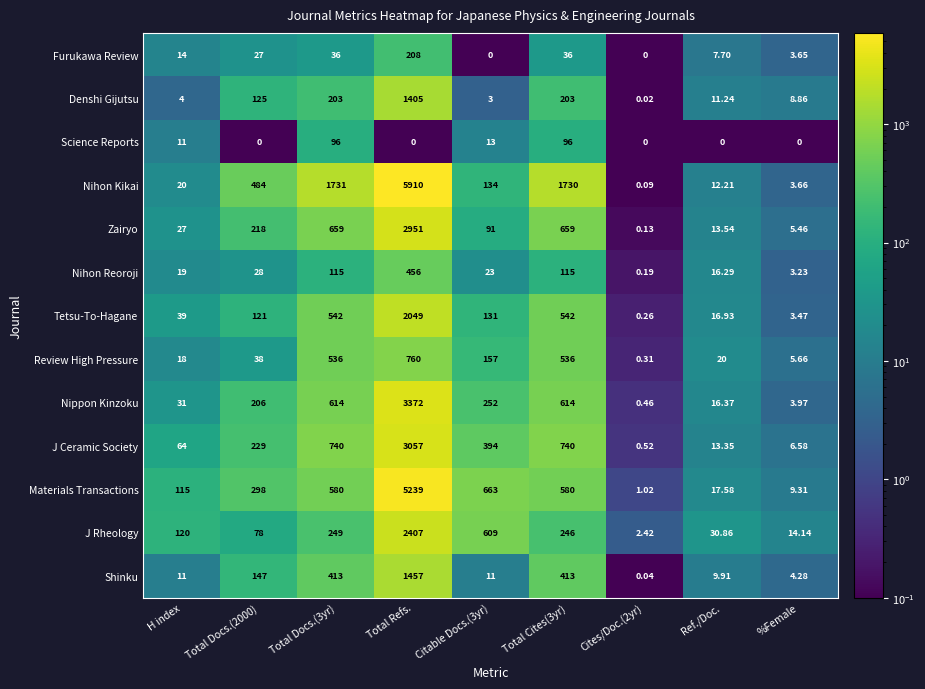

What is the difference between the highest and lowest values at %Female?

14.1